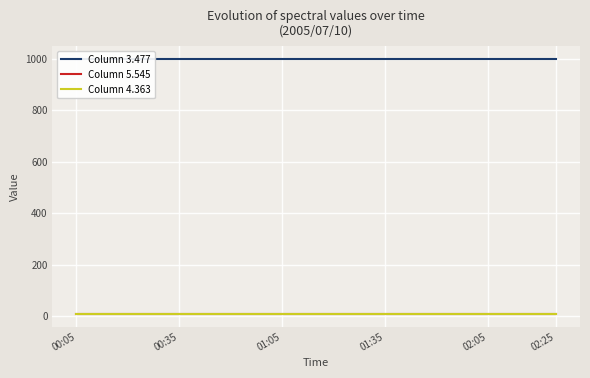

Is it true that Column 4.363 equals 9 at 02:25?

True